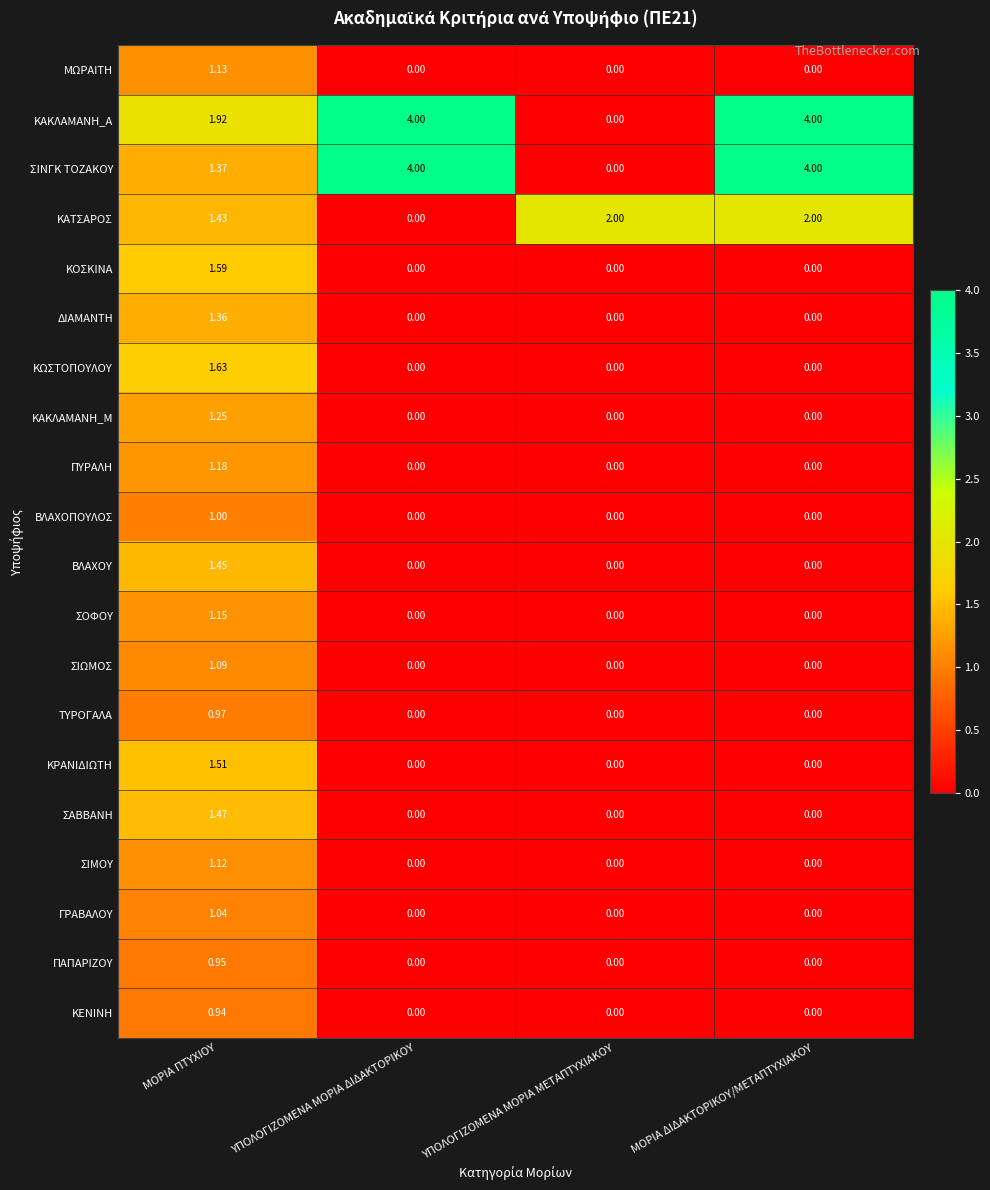

Between ΜΟΡΙΑ ΠΤΥΧΙΟΥ and ΜΟΡΙΑ ΔΙΔΑΚΤΟΡΙΚΟΥ/ΜΕΤΑΠΤΥΧΙΑΚΟΥ, which series saw the biggest shift?

ΣΙΝΓΚ ΤΟΖΑΚΟΥ